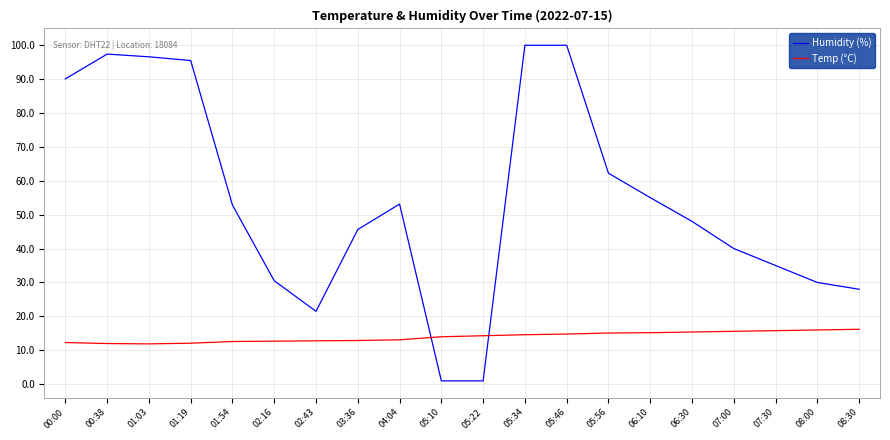

What position from the left is 04:04?

9